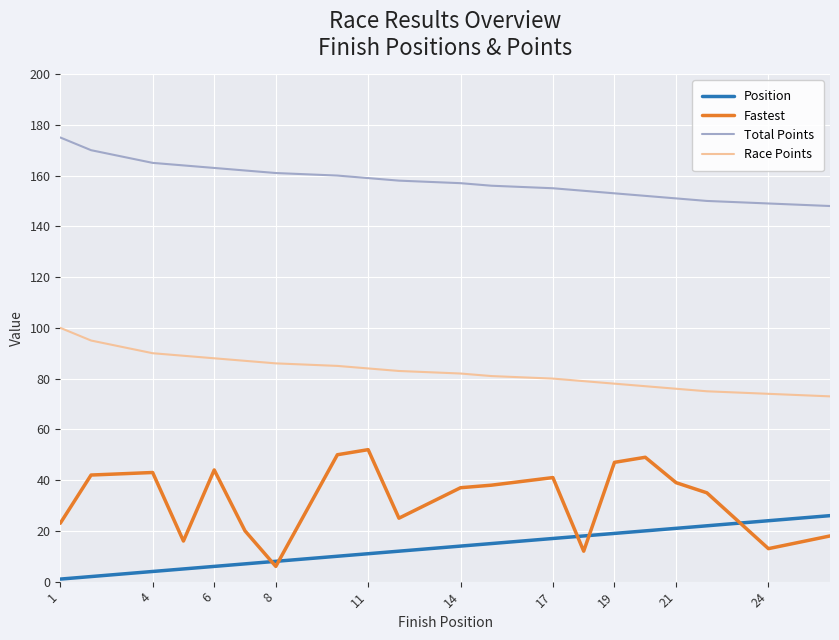

What is the greatest value displayed?

175